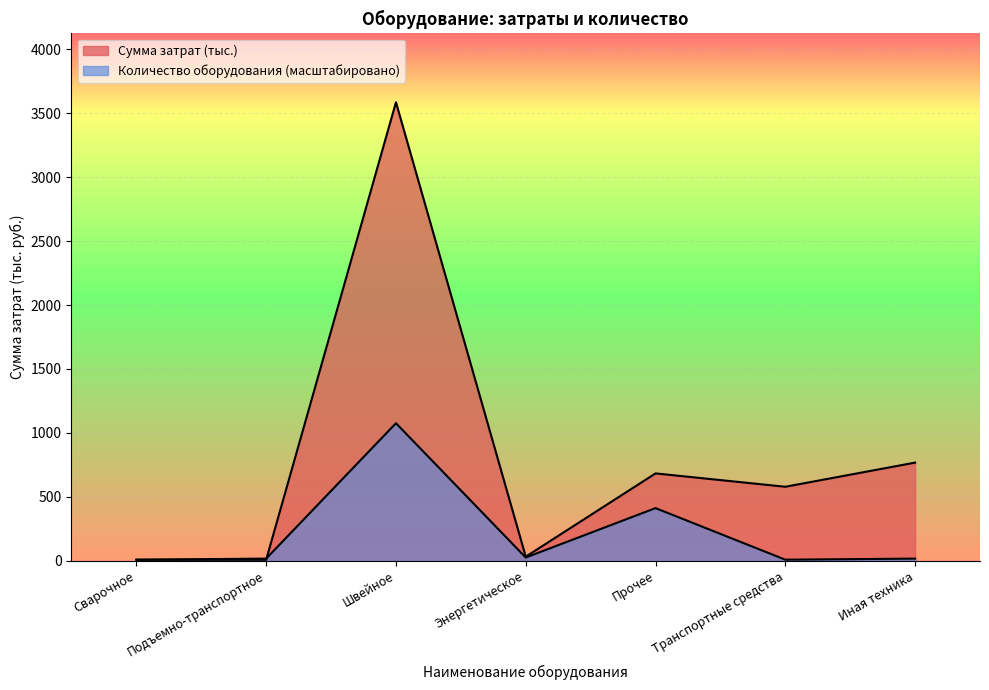

At which label is Количество оборудования closest to 542?

Прочее